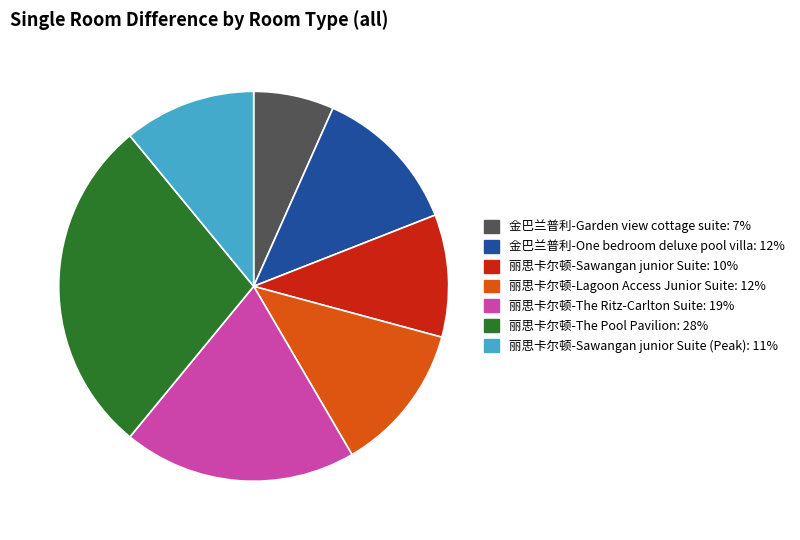

Is there any slice that represents more than half of the pie?

No